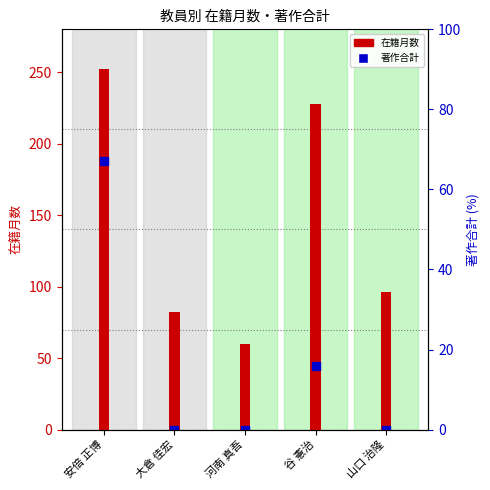

Is the value of 著作合計 at 大倉 佳宏 greater than the value of 在籍月数 at 河南 真吾?

No